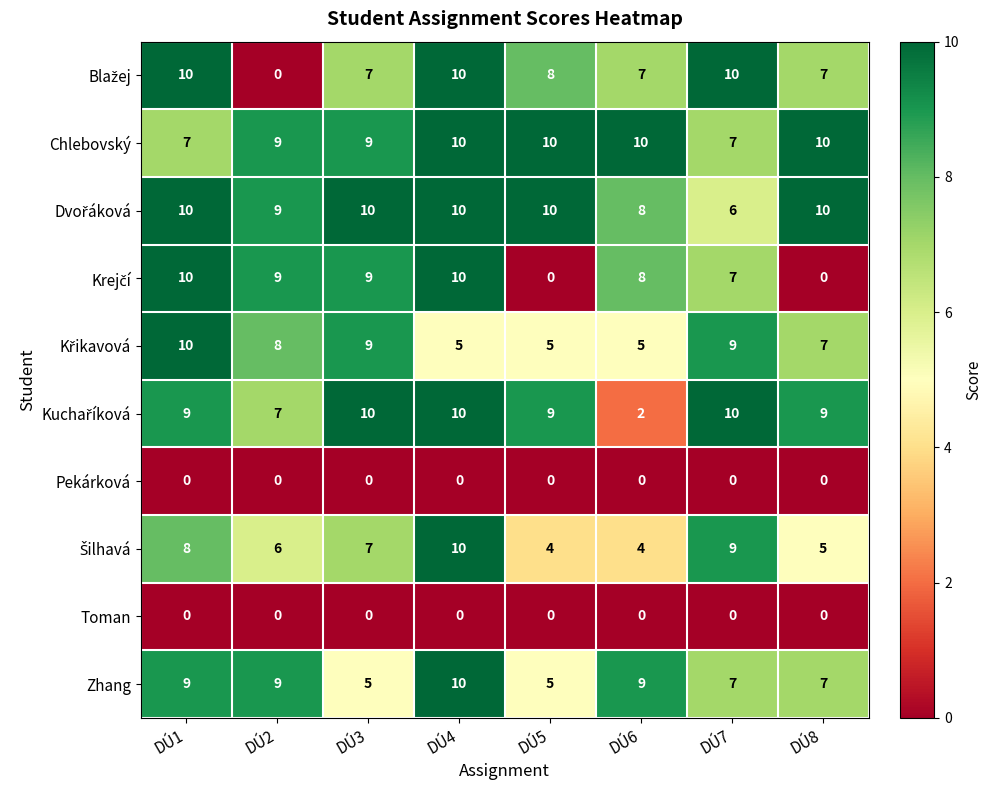

What is the greatest value displayed?

10